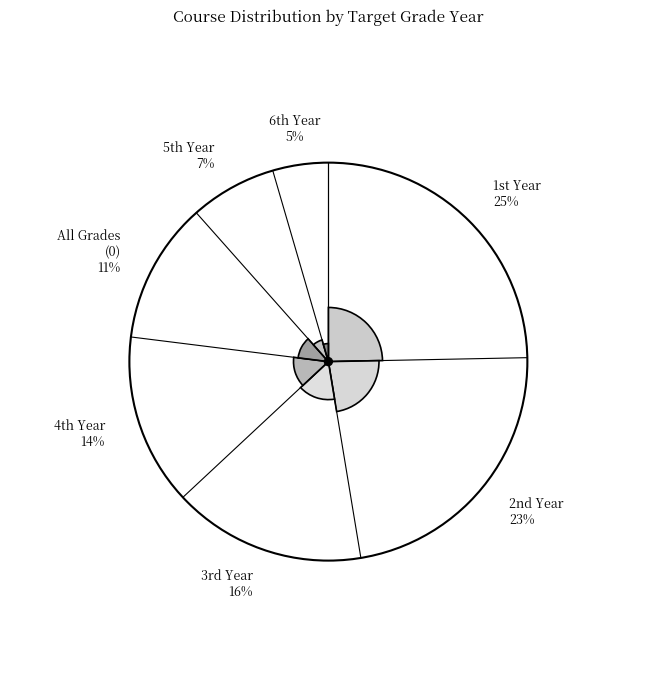

Combined, do 5 and 0 account for over 50%?

No